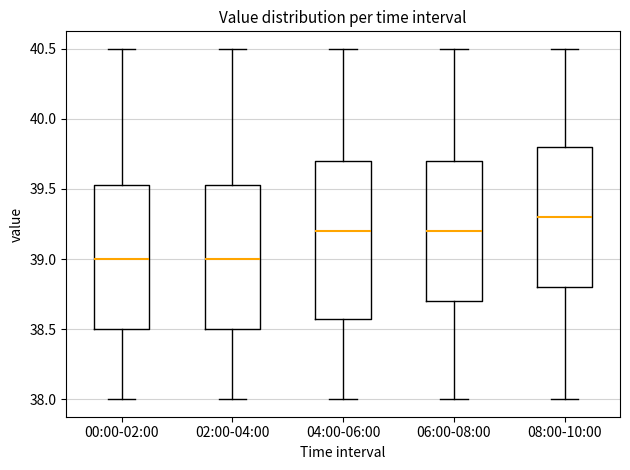

Reading left to right, transcribe this box plot: for each box, give where its median line is, the range the box spans, and where its two whiskers end, as read against the y-axis. The values are not printed on the chart, so give them approximately, as read against the axis.

00:00-02:00: median 39.00, box 38.50 to 39.55, whiskers 38.00 to 40.50
02:00-04:00: median 39.00, box 38.50 to 39.55, whiskers 38.00 to 40.50
04:00-06:00: median 39.20, box 38.60 to 39.70, whiskers 38.00 to 40.50
06:00-08:00: median 39.20, box 38.70 to 39.70, whiskers 38.00 to 40.50
08:00-10:00: median 39.30, box 38.80 to 39.80, whiskers 38.00 to 40.50